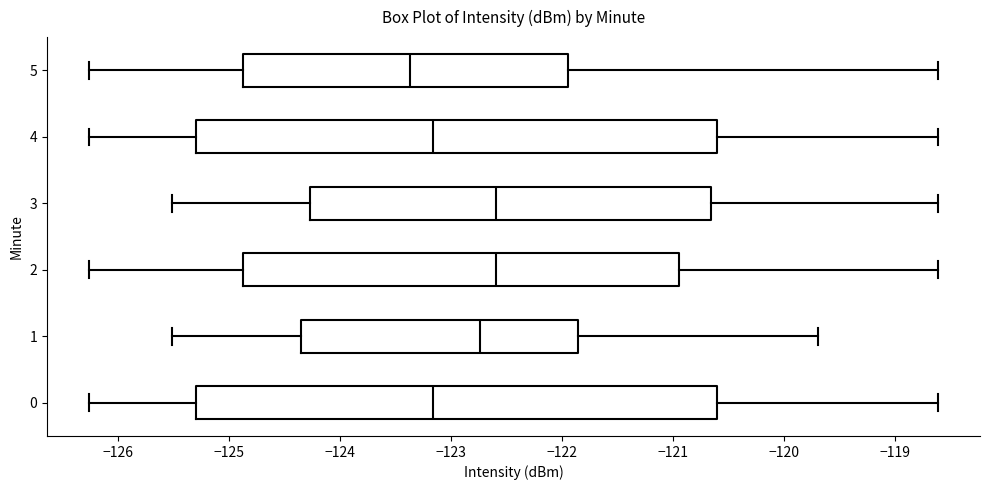

Reading bottom to top, transcribe this box plot: for each box, give where its median line is, the range the box spans, and where its two whiskers end, as read against the x-axis. The values are not printed on the chart, so give them approximately, as read against the axis.

0: median -123.2, box -125.3 to -120.6, whiskers -126.3 to -118.6
1: median -122.7, box -124.4 to -121.9, whiskers -125.5 to -119.7
2: median -122.6, box -124.9 to -120.9, whiskers -126.3 to -118.6
3: median -122.6, box -124.3 to -120.7, whiskers -125.5 to -118.6
4: median -123.2, box -125.3 to -120.6, whiskers -126.3 to -118.6
5: median -123.4, box -124.9 to -122.0, whiskers -126.3 to -118.6